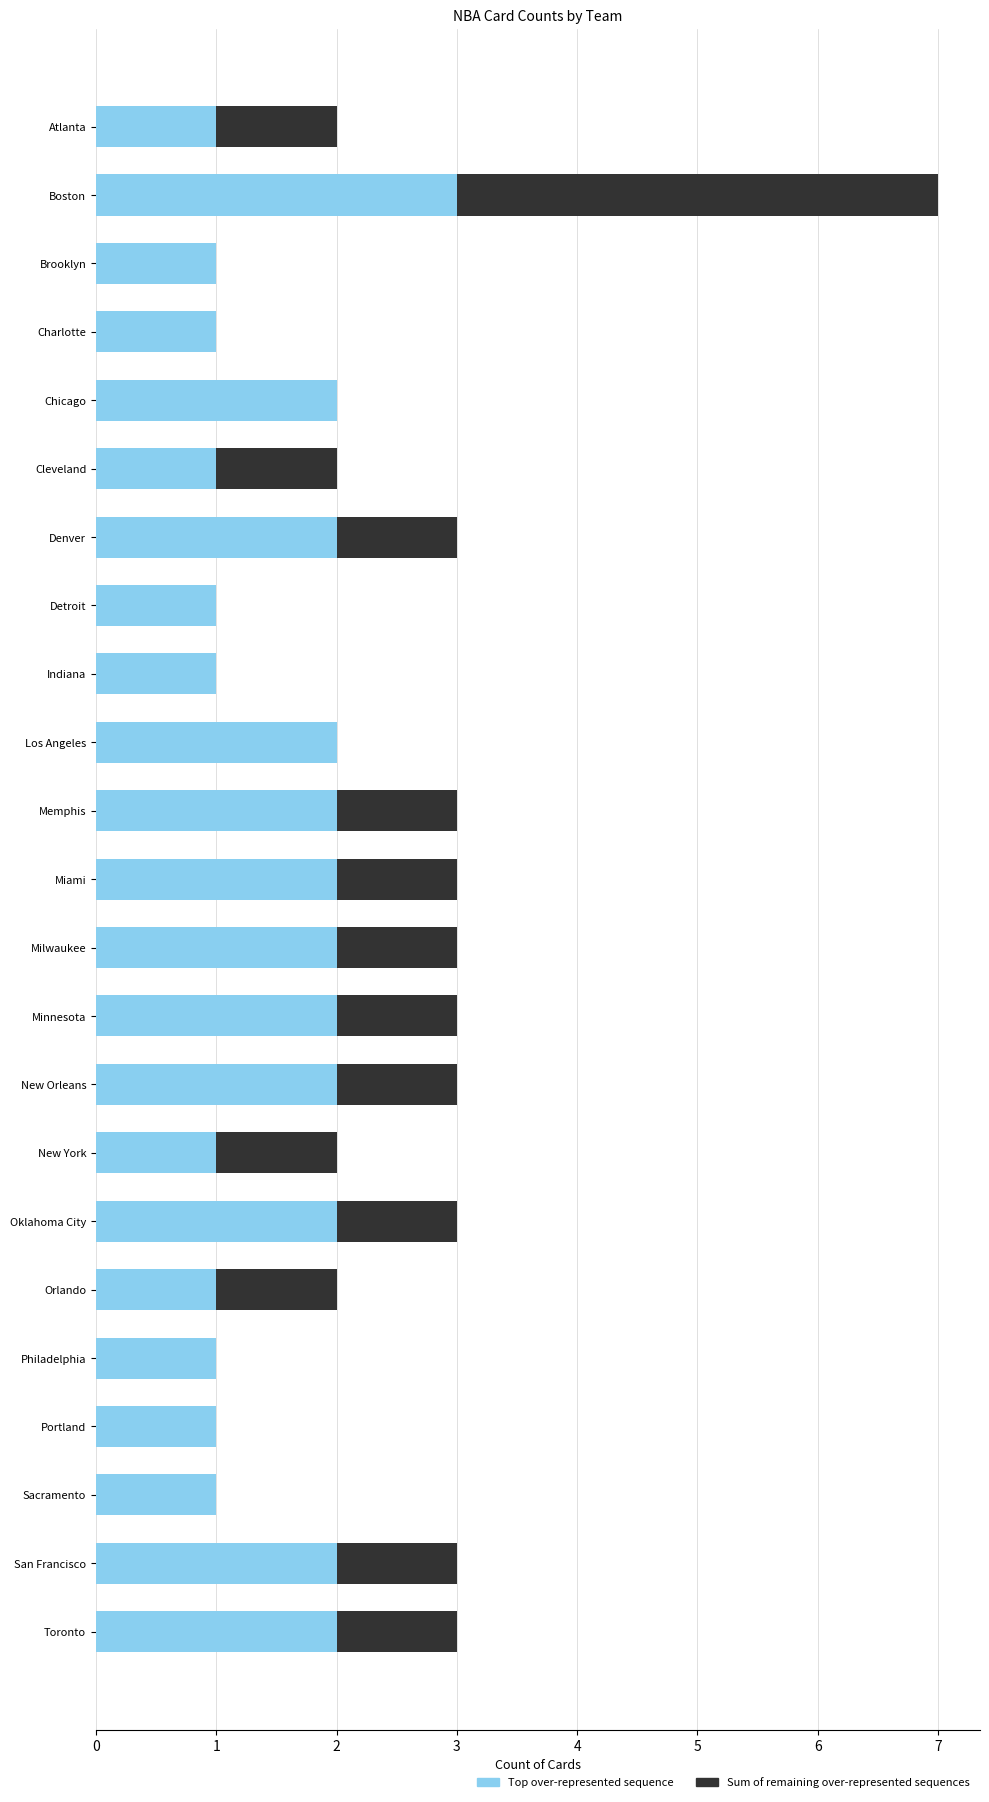

What is the total value across all series at San Francisco?

3